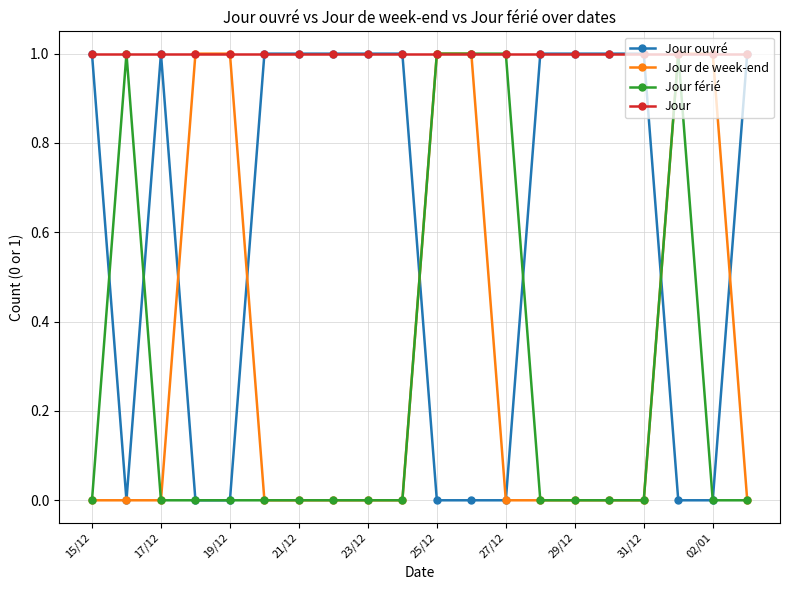

True or false: Jour ouvré has more than 0 points higher than both neighbors.

True